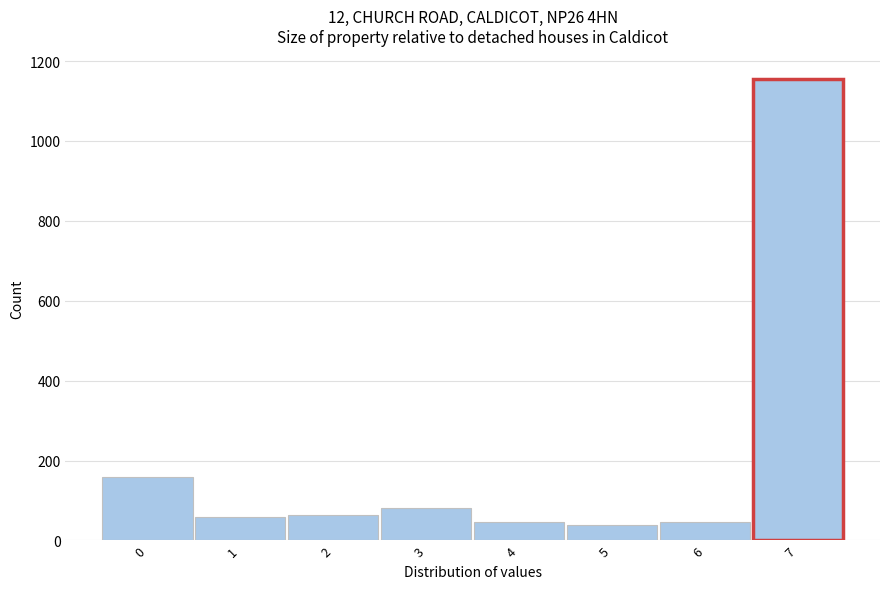

Which has a higher value, 5 or 3?

3